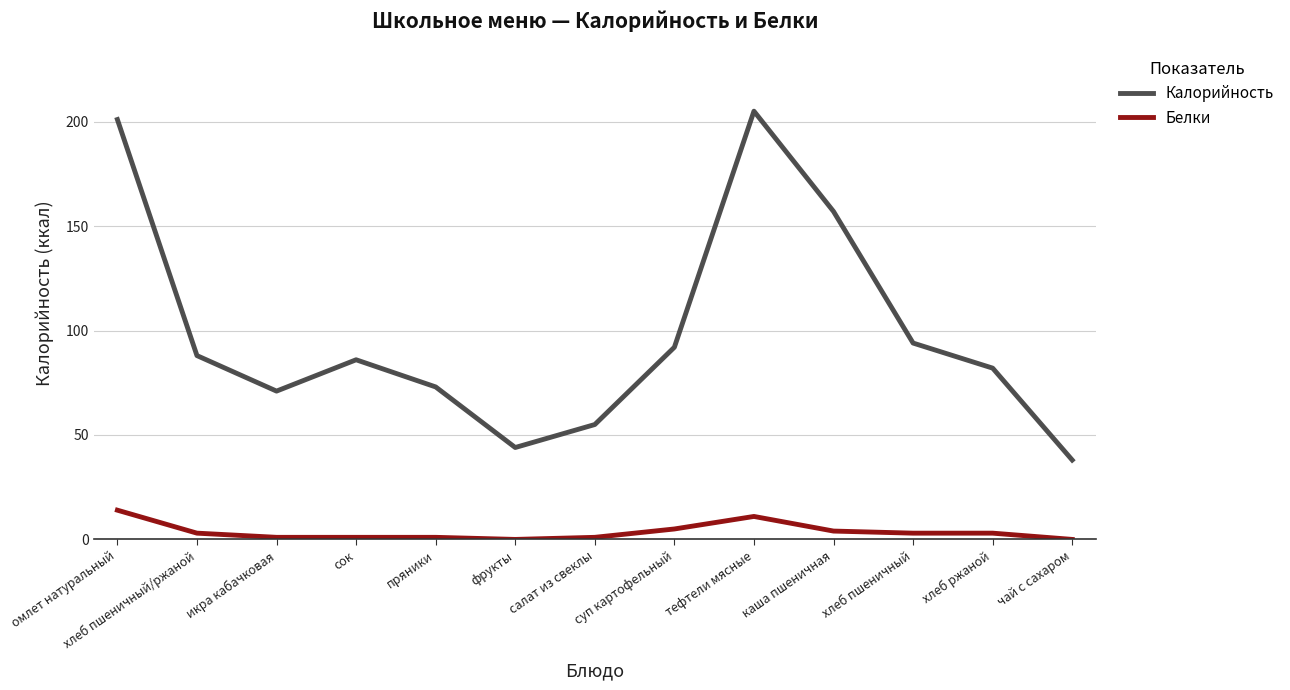

Is this an area chart (filled region under the line)?

No